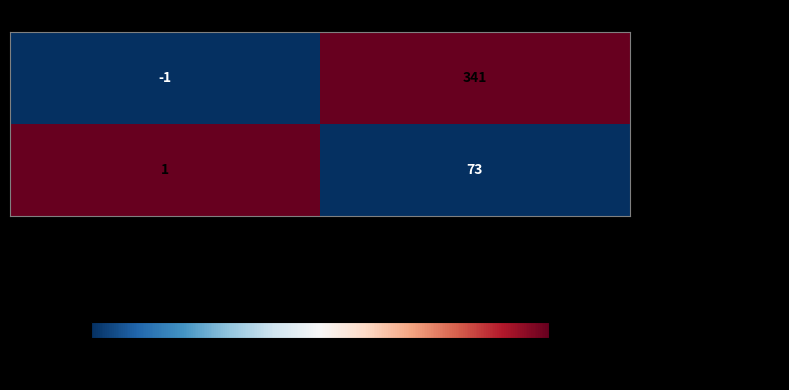

What is the difference between the - ec87f4449b34fcddbb58... values at io_index and direction?

342